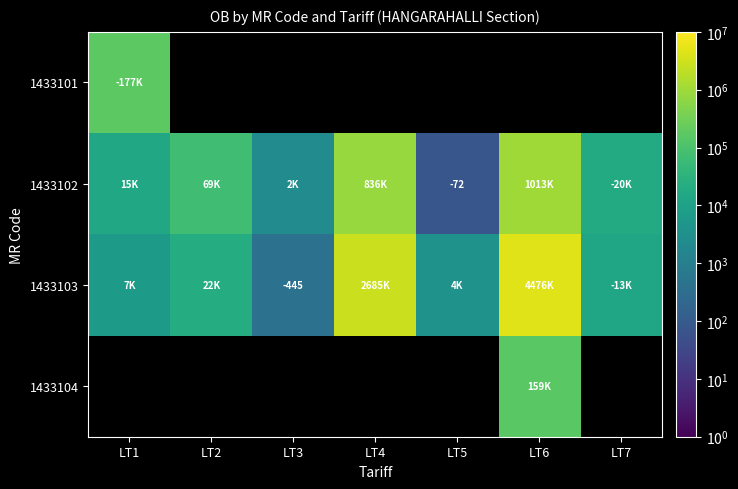

Between LT5 and LT7, which is larger?

LT7